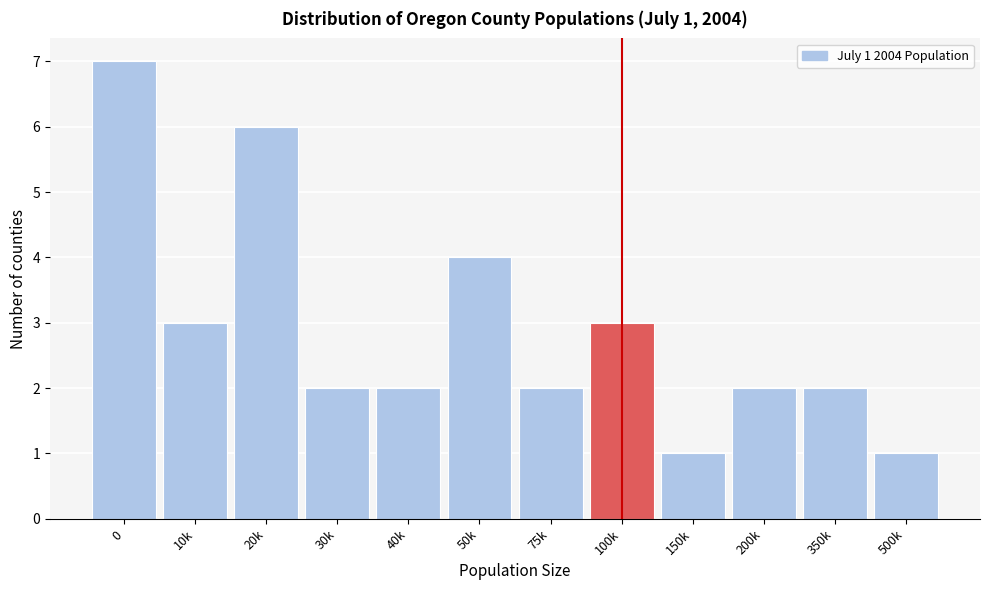

Reading left to right, list all the values displayed in this chart.

0=7	10k=3	20k=6	30k=2	40k=2	50k=4	75k=2	100k=3	150k=1	200k=2	350k=2	500k=1